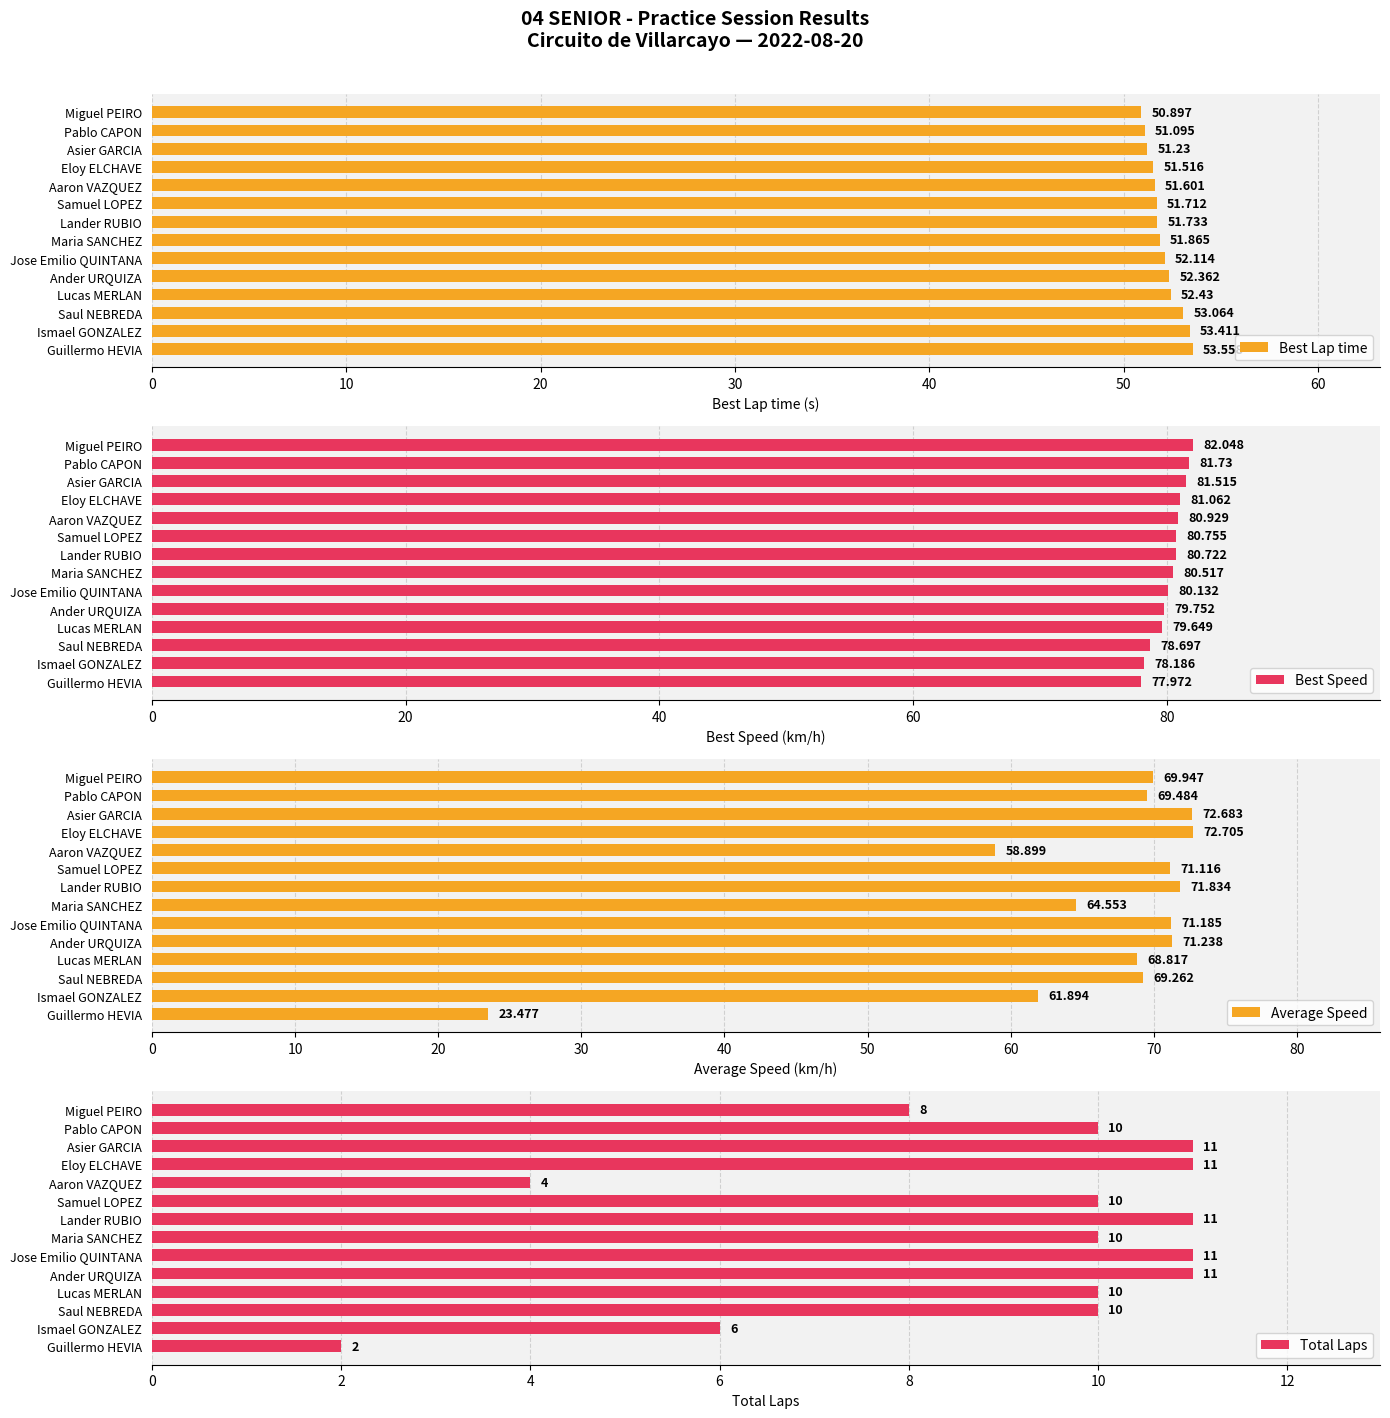

Are the bars grouped side by side (vs. stacked)?

Yes